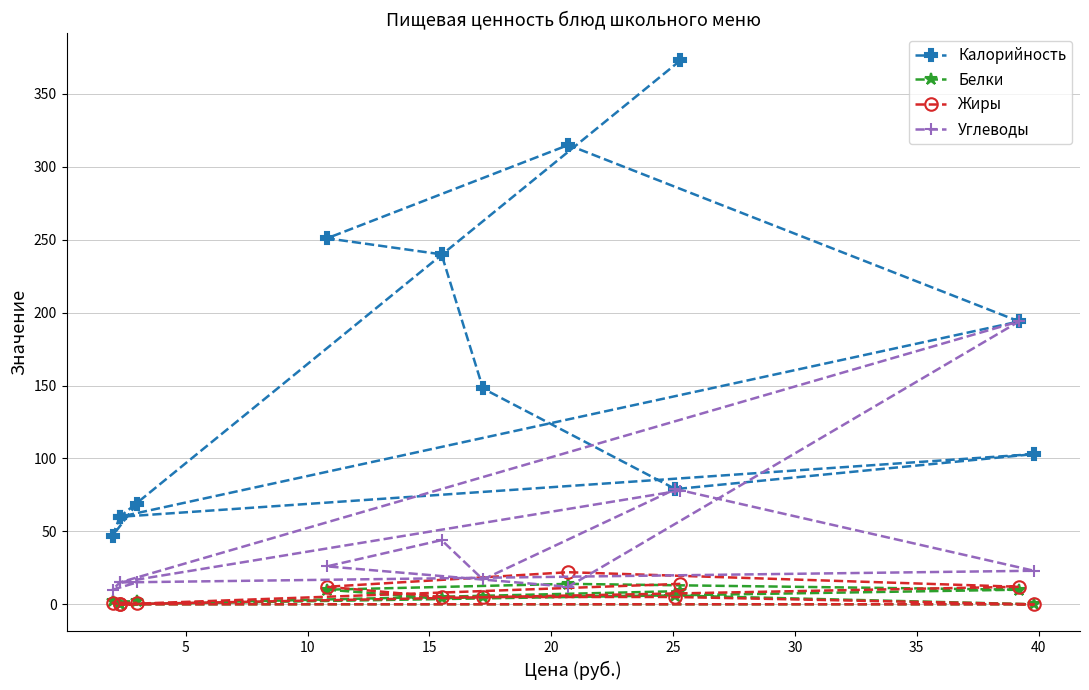

What is the maximum value shown in the chart?

373